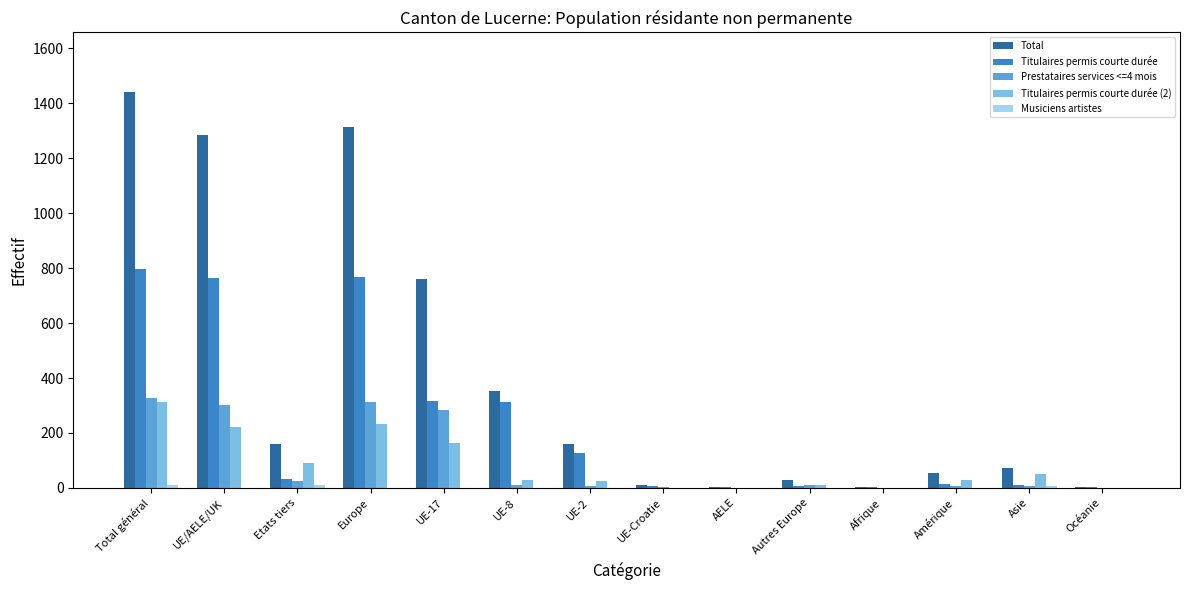

What is the maximum value shown in the chart?

1442